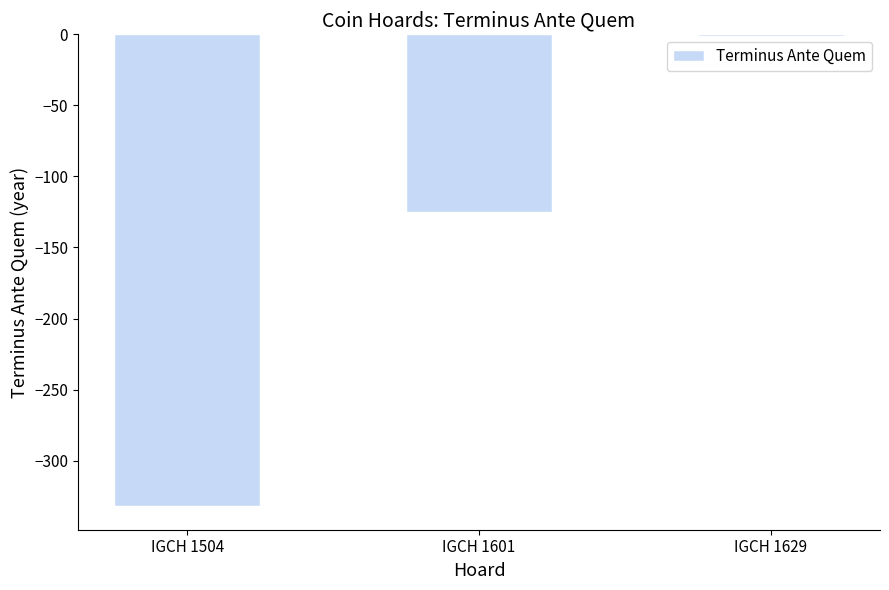

What is the sum of the values at IGCH 1504 and IGCH 1629?

-333